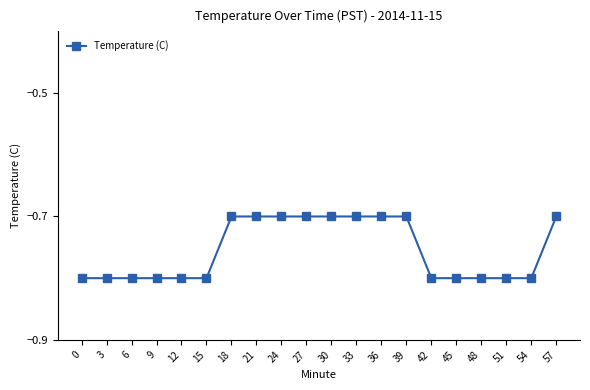

True or false: the data shows -0.2 at 48.

False